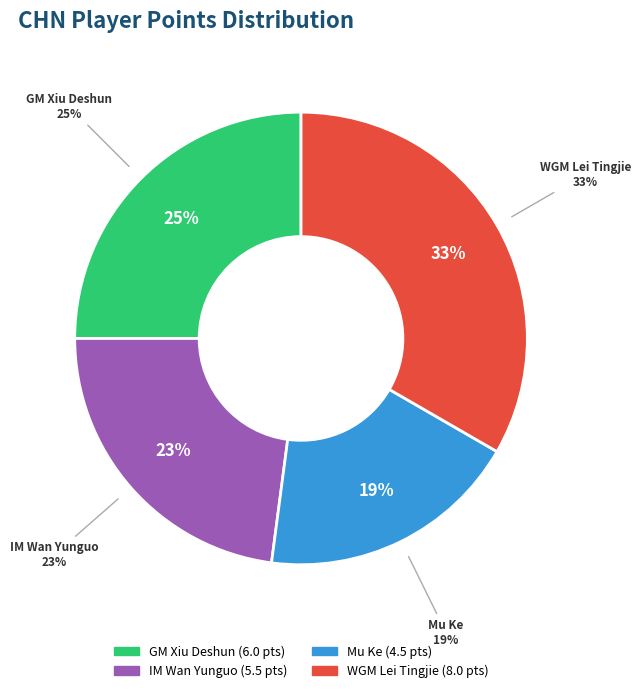

To the nearest percent, what percentage of the pie is WGM Lei Tingjie?

33%